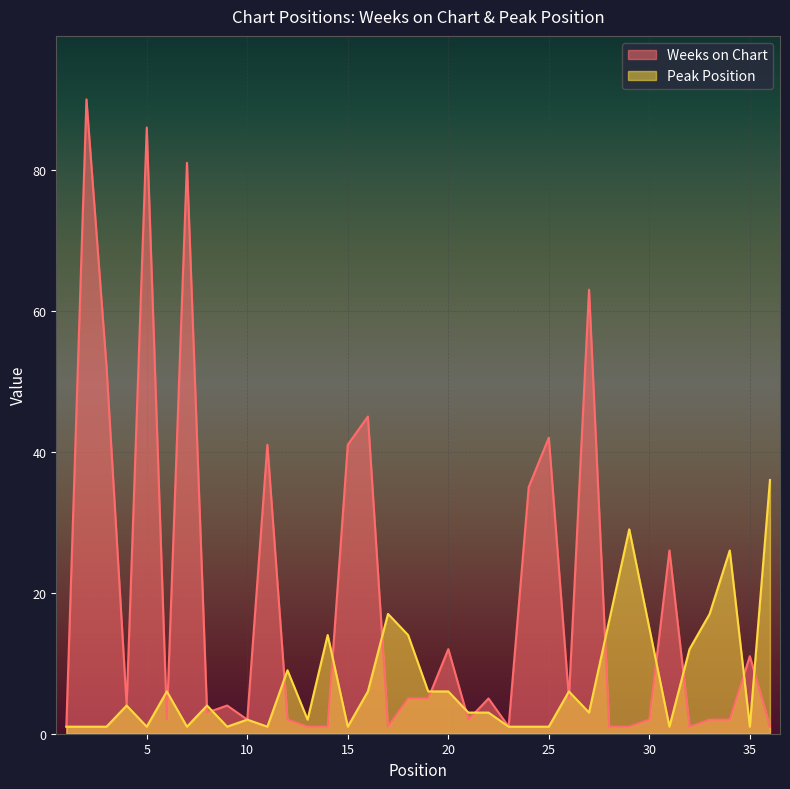

What is the difference between the maximum and minimum values in the Weeks on Chart series?

89